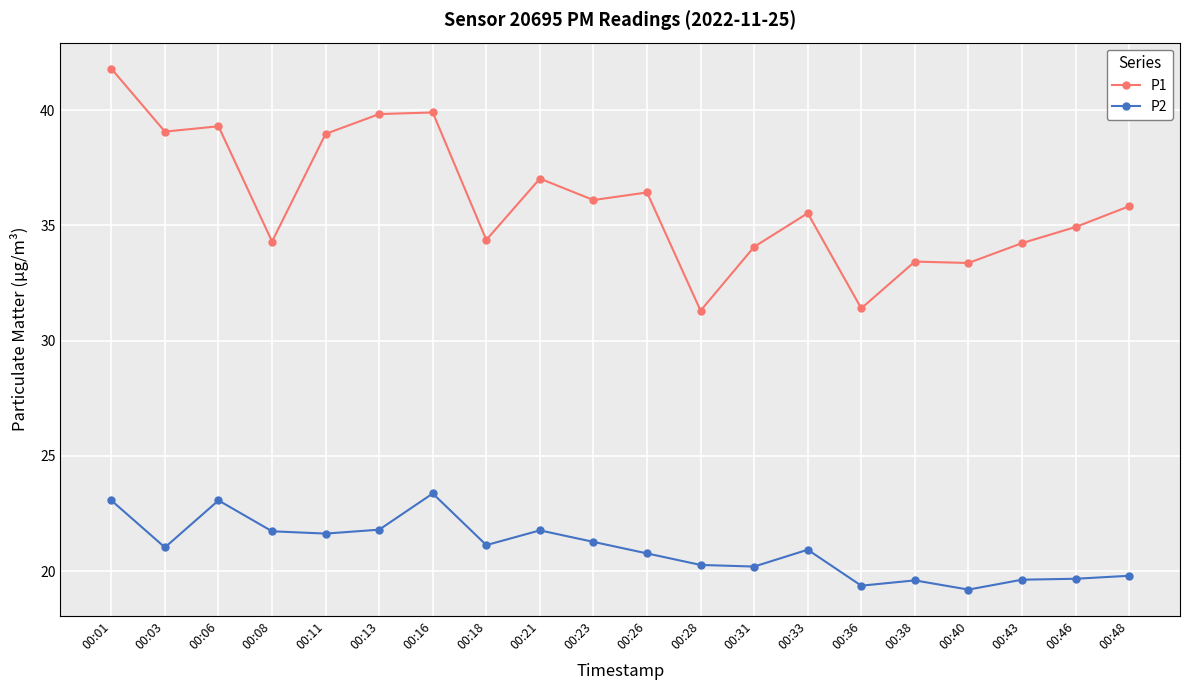

At 00:28, list the series in order from largest to smallest.

P1, P2